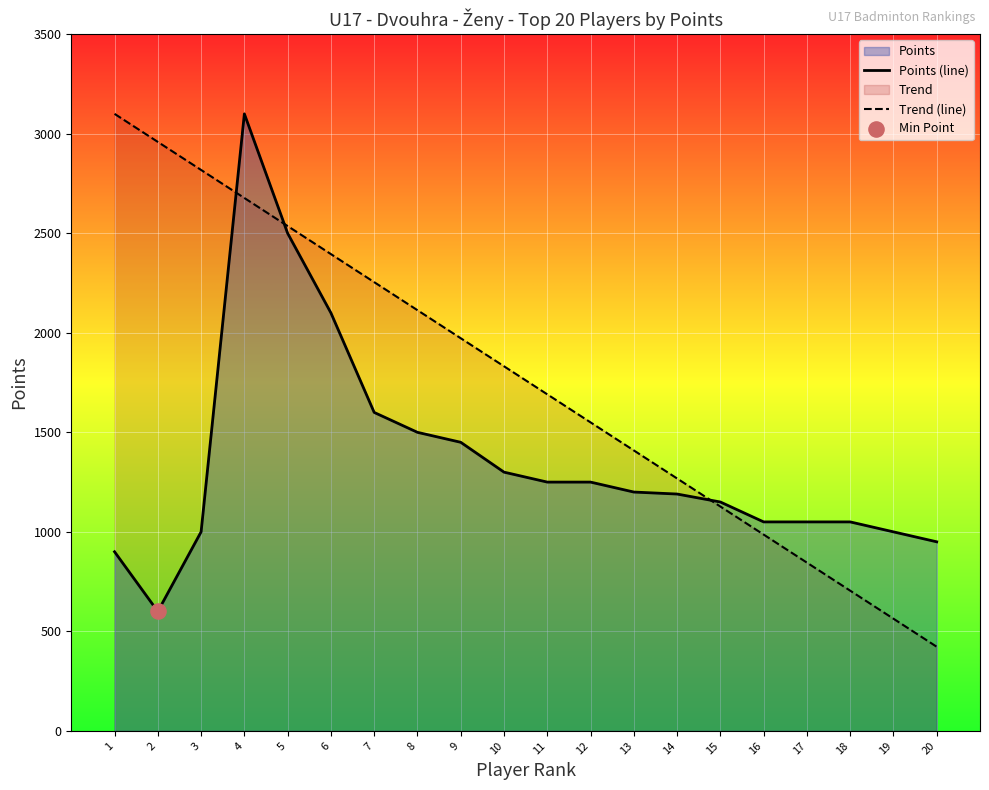

Which series has the widest spread of Y values?

Trend (line)